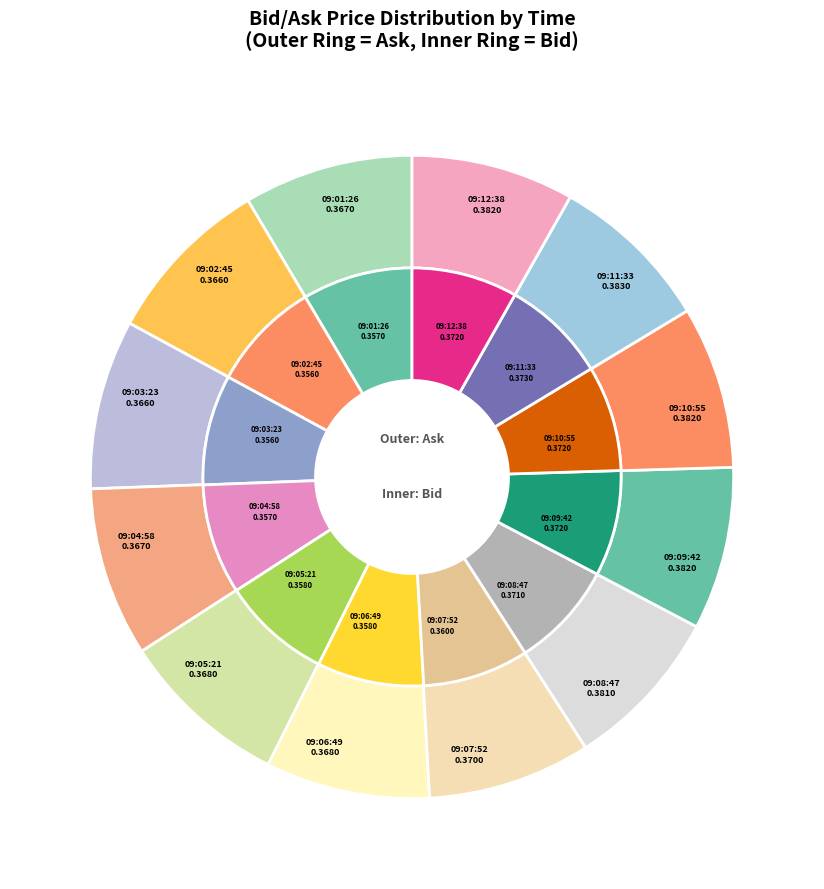

To the nearest percent, what is the average slice percentage?

8%